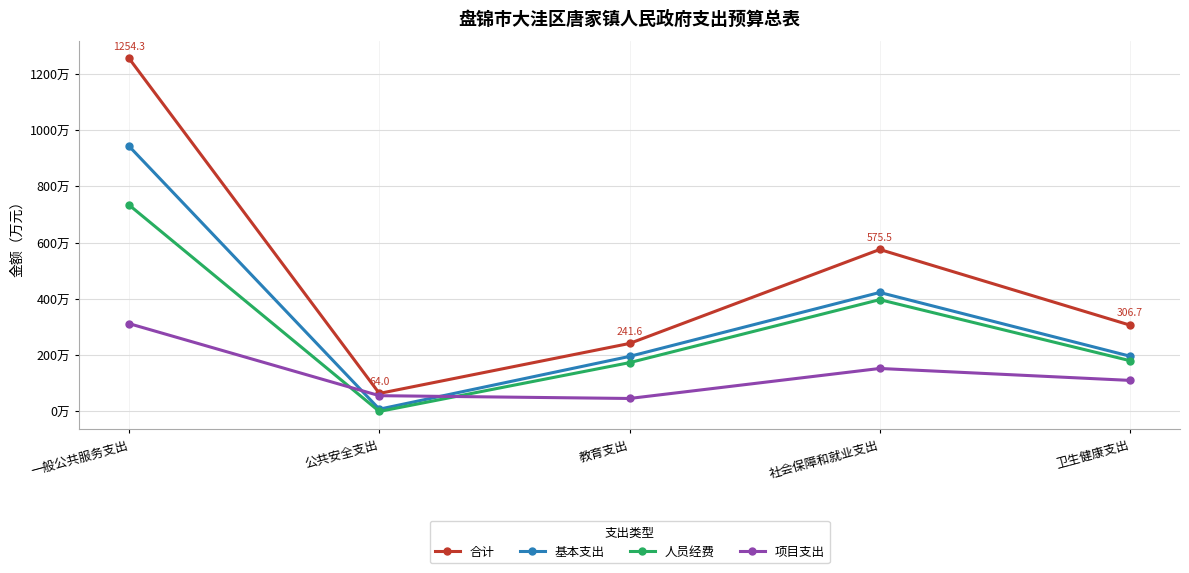

At which category is the sum across all series the highest?

一般公共服务支出